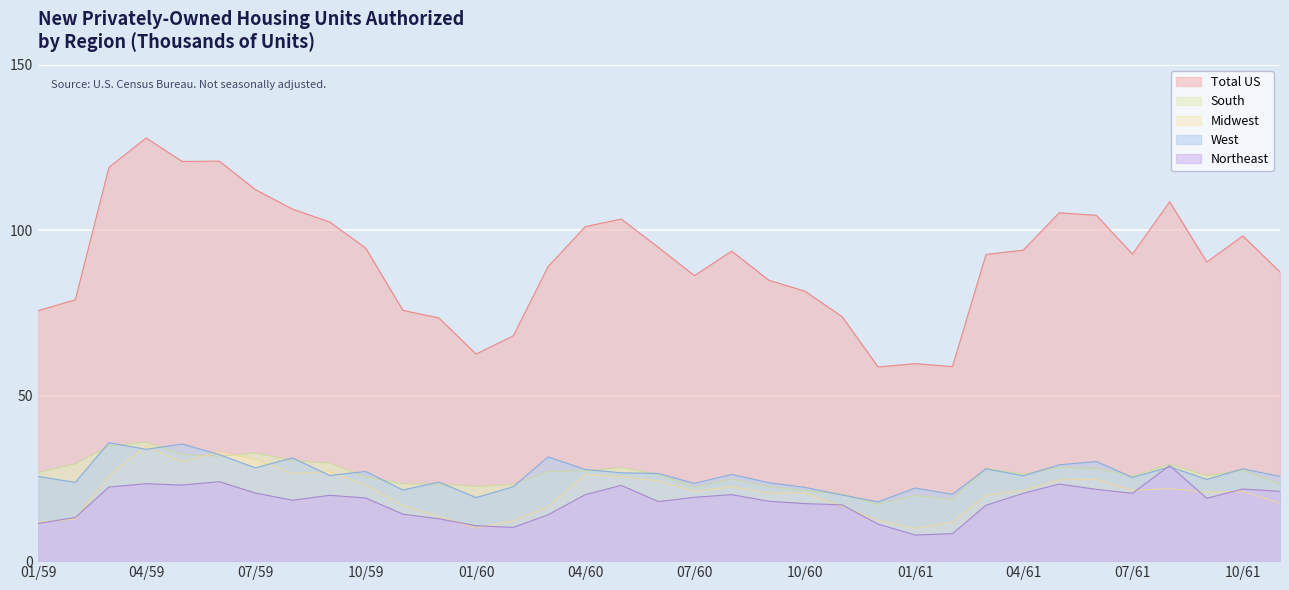

Reading left to right, list all the values displayed in this chart.

Total US: 75.7	79.0	119.0	127.9	120.8	120.9	112.3	106.4	102.5	94.6	75.8	73.5	62.6	68.1	89.0	101.1	103.4	94.8	86.3	93.7	84.9	81.6	73.9	58.7	59.7	58.8	92.7	94.0	105.3	104.5	92.8	108.6	90.4	98.3	87.4
South: 26.8	29.4	34.8	36.0	32.3	31.7	32.7	30.4	29.6	25.4	23.4	23.3	22.6	23.2	27.1	27.3	28.3	26.2	22.4	24.8	22.5	21.3	20.3	17.2	19.8	18.6	28.0	26.3	28.3	28.0	25.7	29.3	25.8	27.5	23.3
Midwest: 11.8	12.7	25.9	34.7	30.0	33.0	30.8	26.5	27.0	23.0	16.8	13.5	10.0	12.2	16.4	26.1	25.6	24.2	21.1	22.5	20.6	20.6	16.6	12.3	9.9	11.7	19.9	21.4	24.6	24.7	21.4	21.9	20.9	21.1	17.5
West: 25.6	23.8	35.8	33.8	35.4	32.2	28.2	31.2	25.9	27.1	21.5	23.9	19.2	22.5	31.5	27.7	26.7	26.5	23.5	26.2	23.7	22.3	20.0	17.9	22.1	20.2	27.9	25.8	29.1	30.1	25.3	28.5	24.7	27.9	25.6
Northeast: 11.4	13.2	22.4	23.4	23.0	24.0	20.6	18.4	19.9	19.1	14.2	12.8	10.7	10.2	14.0	20.1	22.9	18.0	19.3	20.1	18.1	17.4	17.0	11.2	7.9	8.3	16.9	20.5	23.3	21.7	20.5	28.9	19.0	21.8	21.1